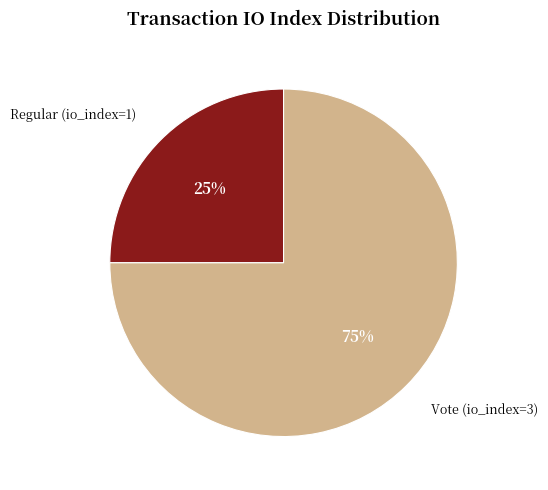

Which has a higher value, Regular (io_index=1) or Vote (io_index=3)?

Vote (io_index=3)